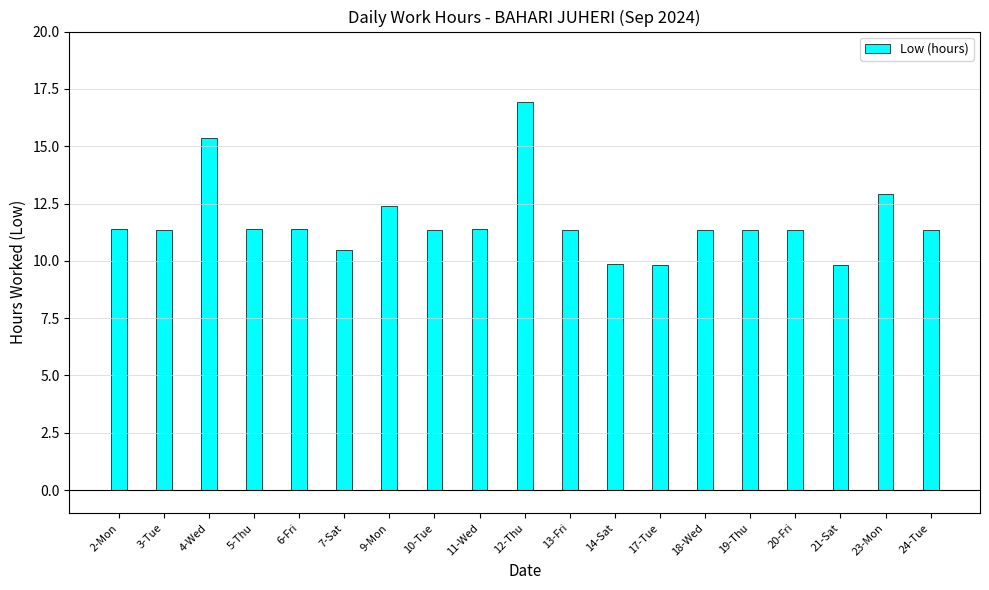

The value at 6-Fri is 11.4. True or false?

True